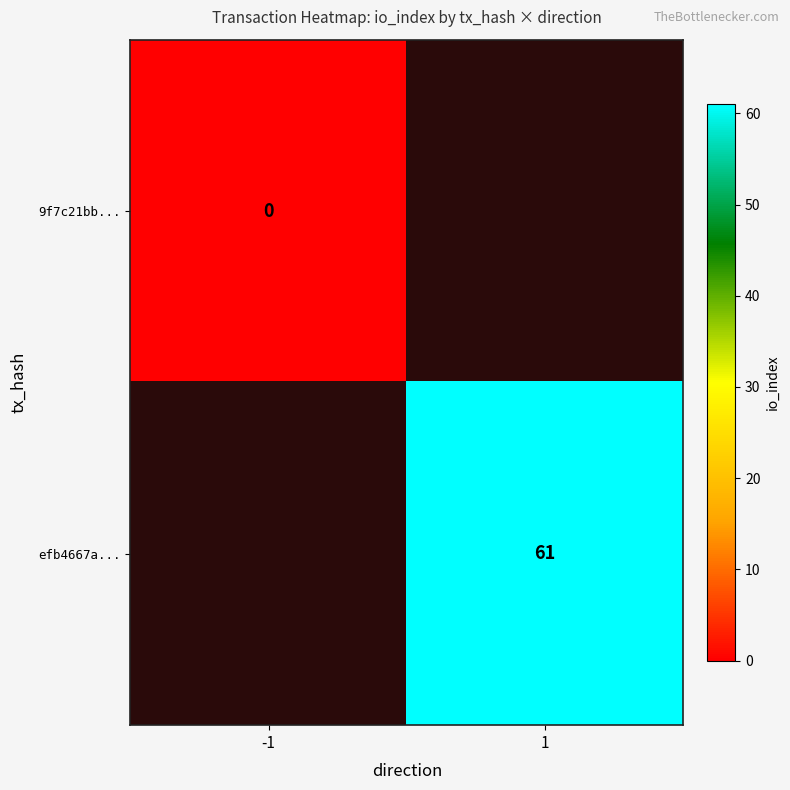

Is it true that efb4667a... equals 61 at 1?

True